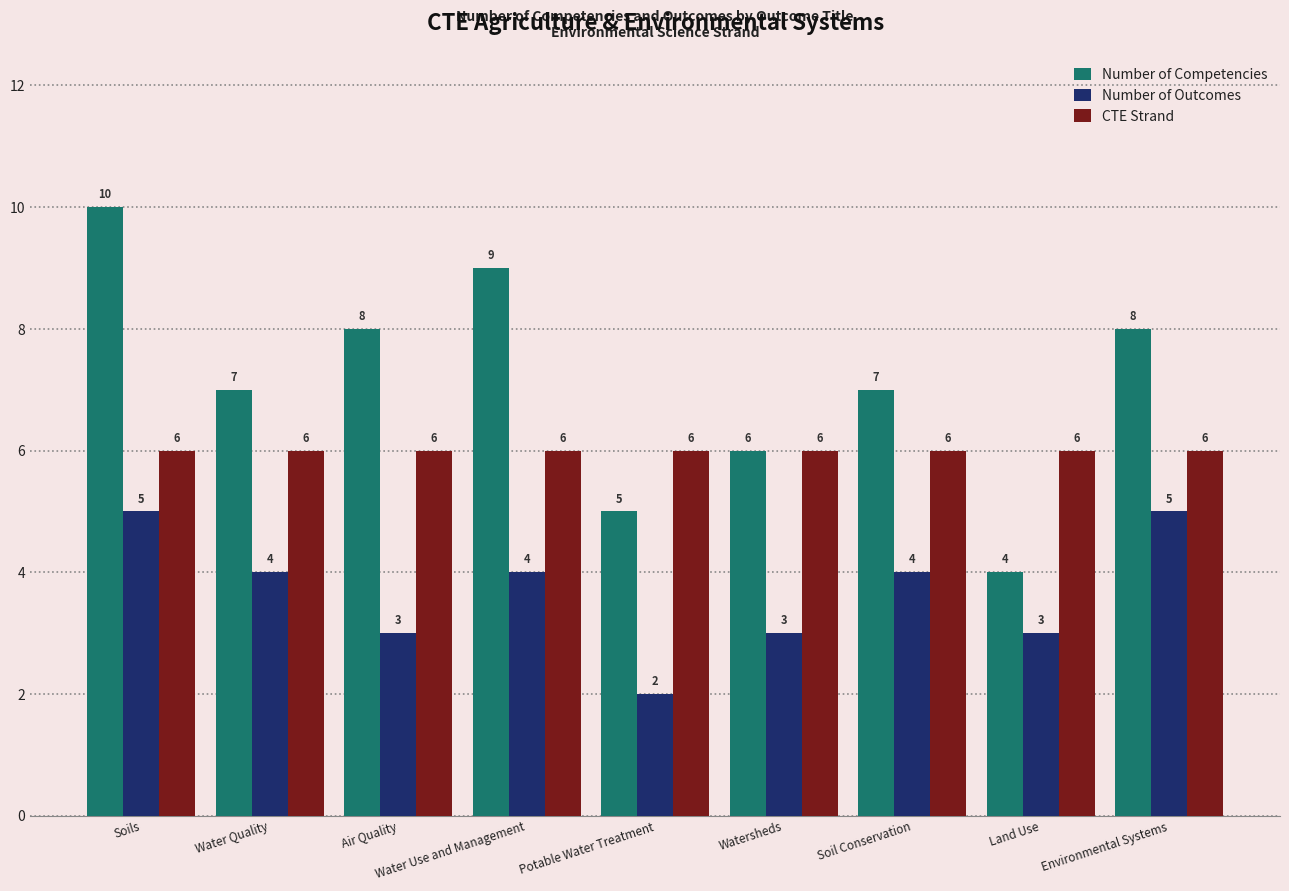

Which series has the largest range (max minus min)?

Number of Competencies